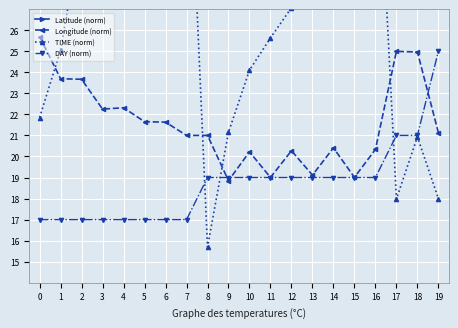

What are all the series names shown in the legend?

Latitude (norm), Longitude (norm), TIME (norm), DAY (norm)